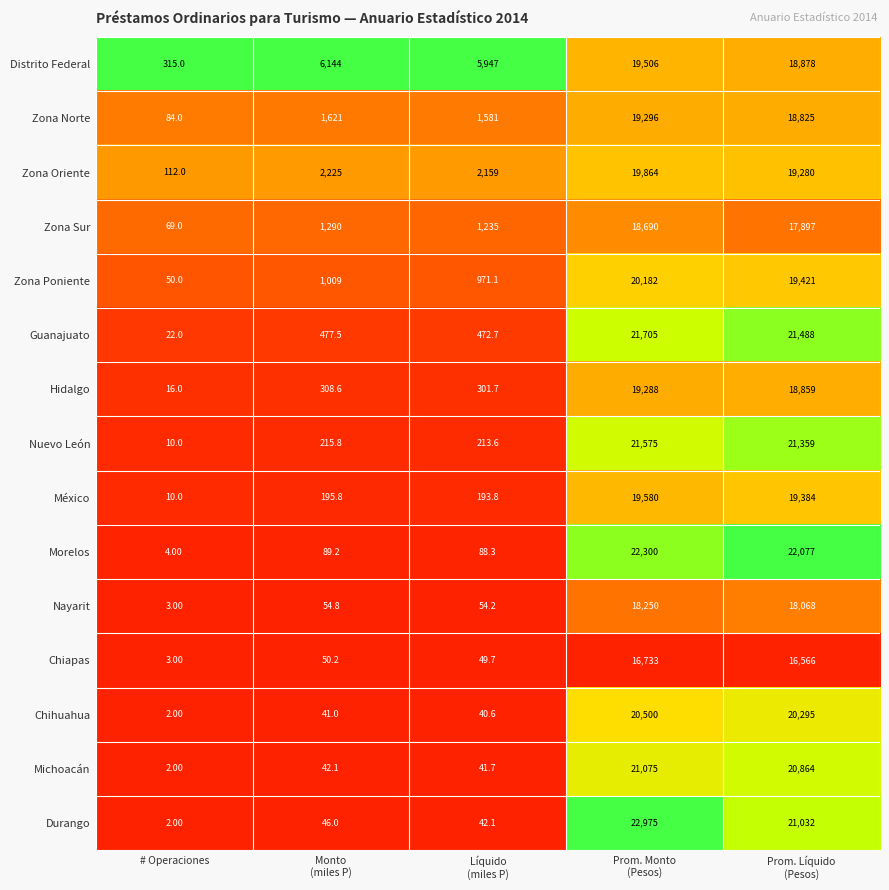

What is the difference between the second highest and minimum values in the Zona Norte series?

18741.0